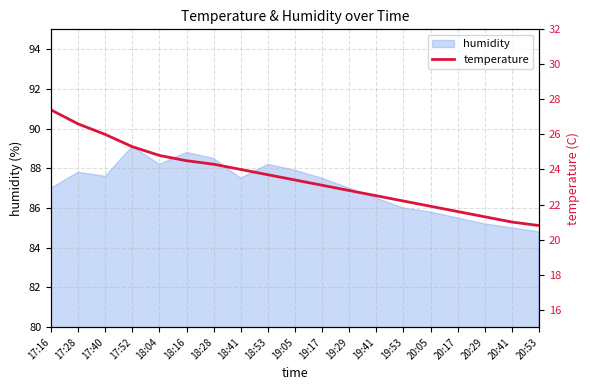

Is it true that humidity equals 86.5 at 19:41?

True